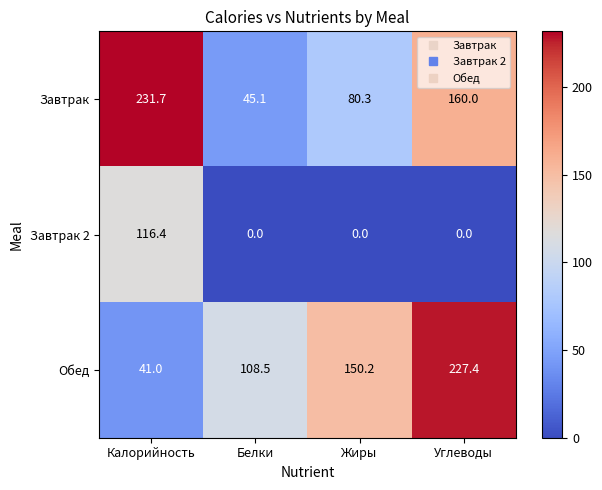

Which series has the largest total across all categories?

Обед